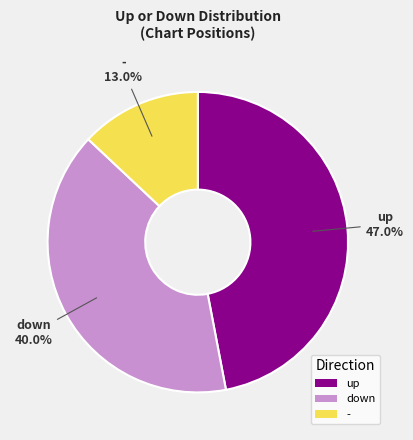

Which category has the biggest portion of the pie?

up